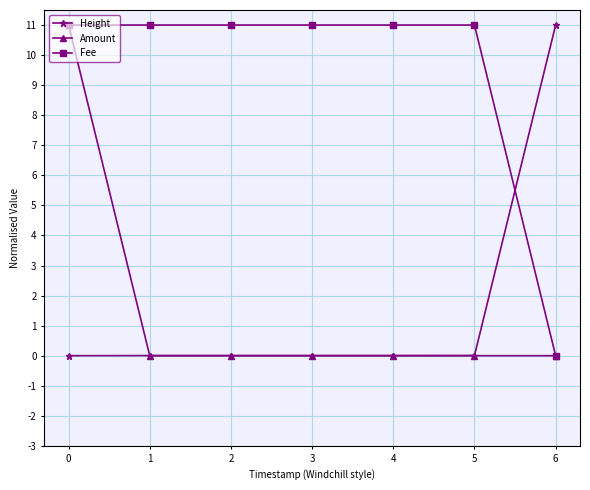

Does the chart display data point markers on the line(s)?

Yes